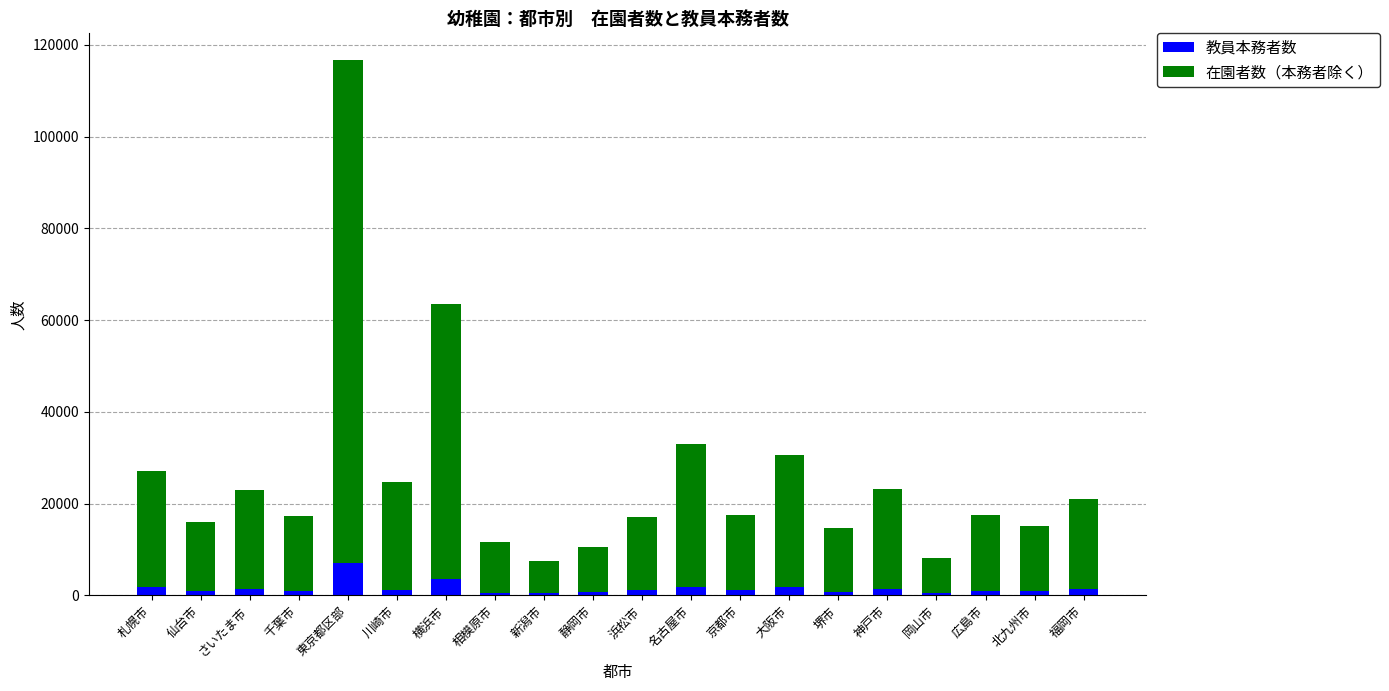

What is the maximum value for 教員本務者数?

6979